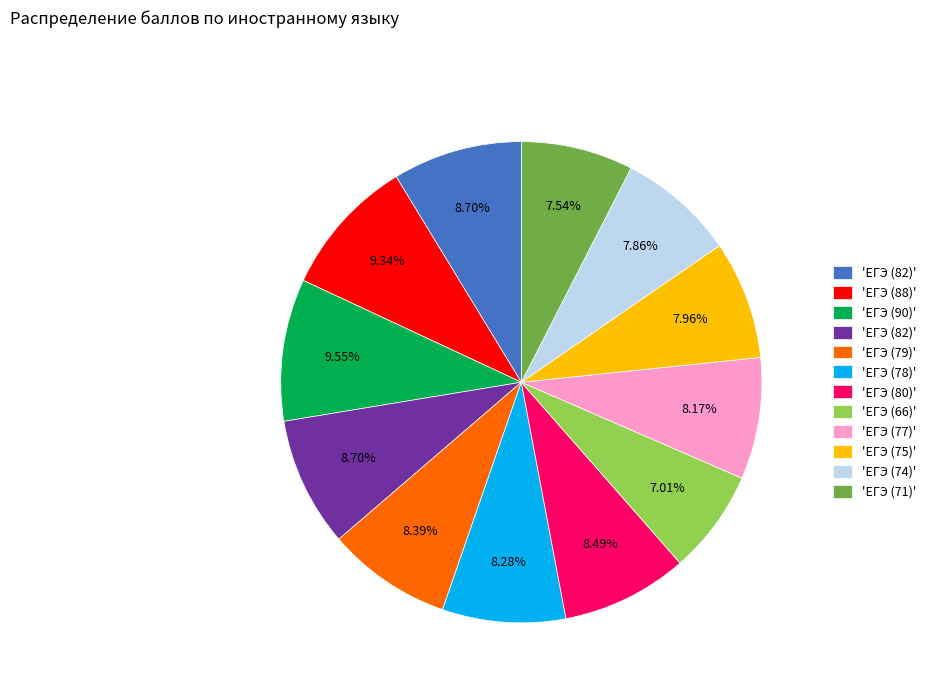

Does any single category account for the majority?

No